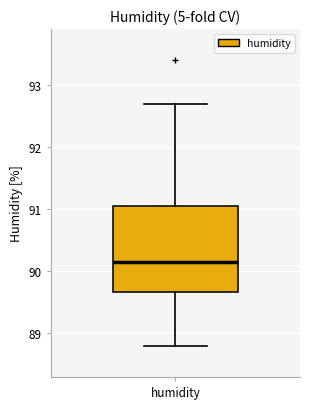

Where is the lower edge of the box for humidity on the y-axis? The values are not printed on the chart, so give them approximately, as read against the axis.

89.7